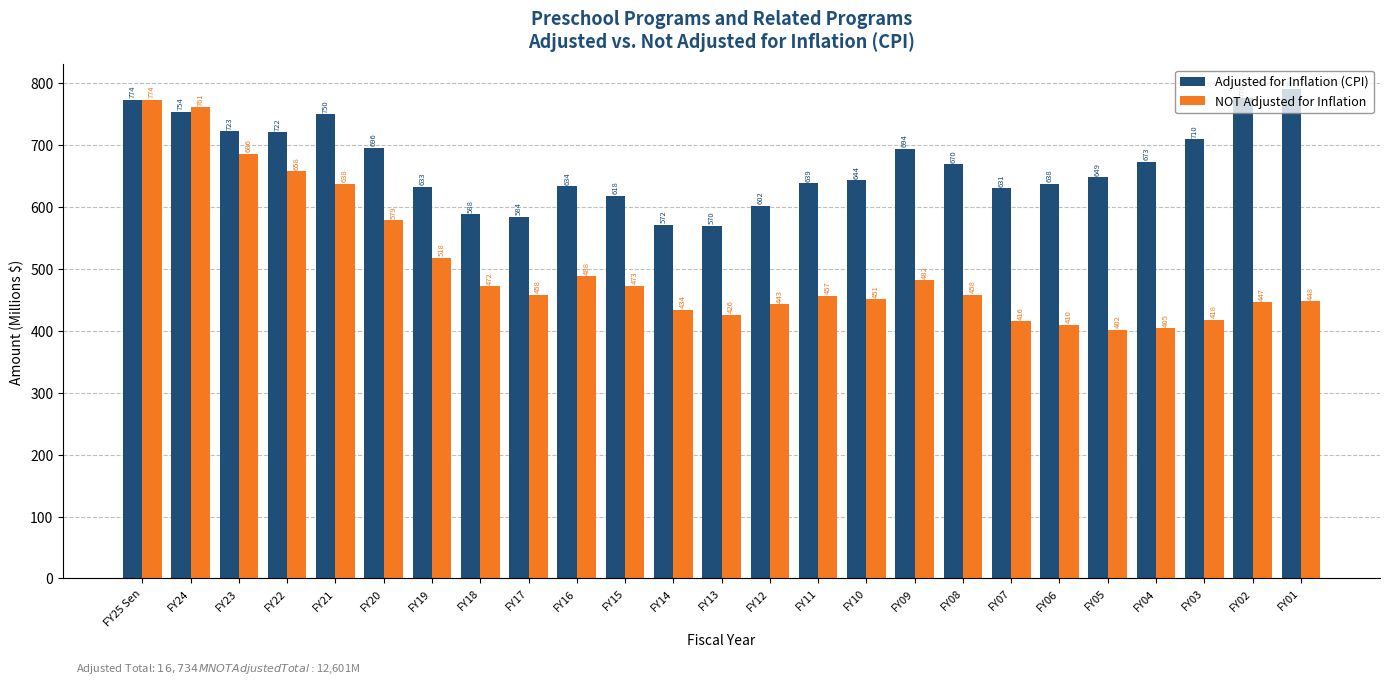

Which series has the largest range (max minus min)?

NOT Adjusted for Inflation